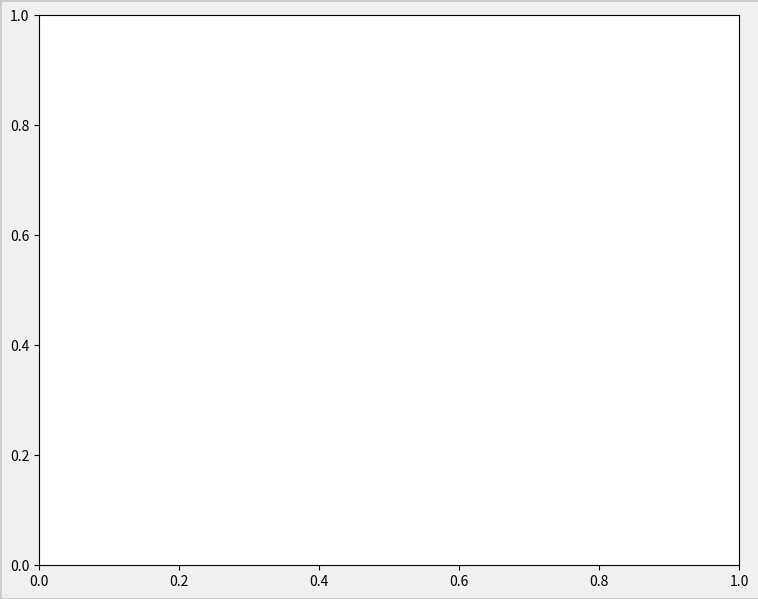

Is there a majority slice in this chart?

Yes